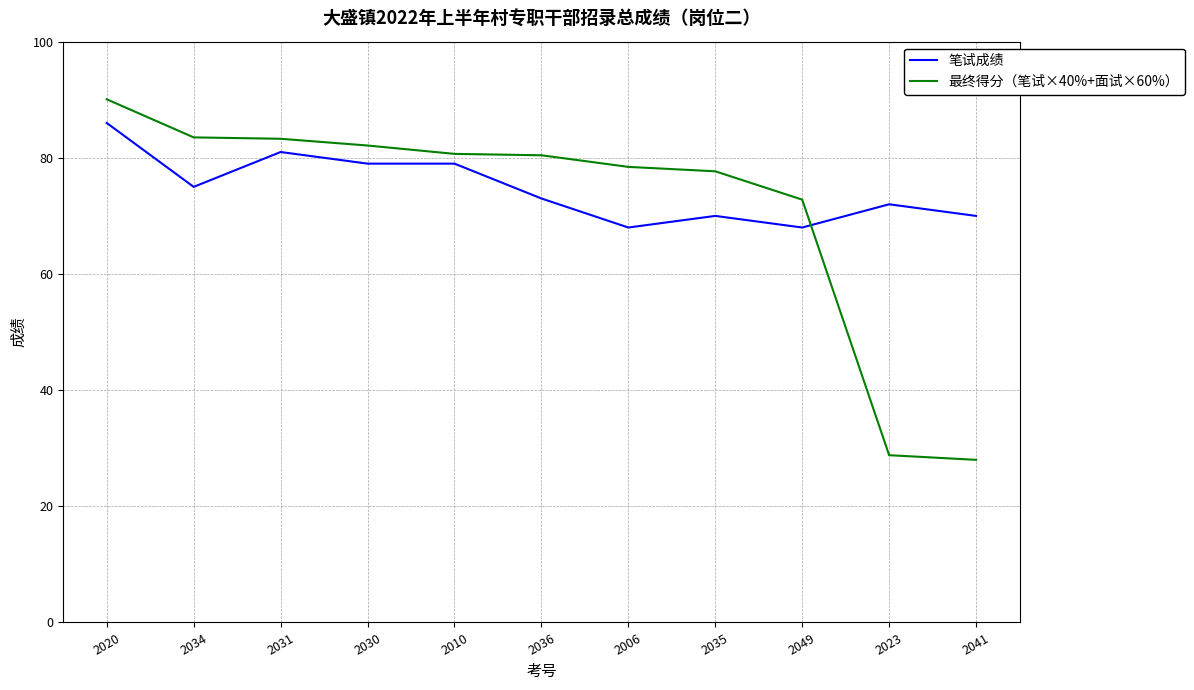

Does the chart have visible grid lines?

Yes